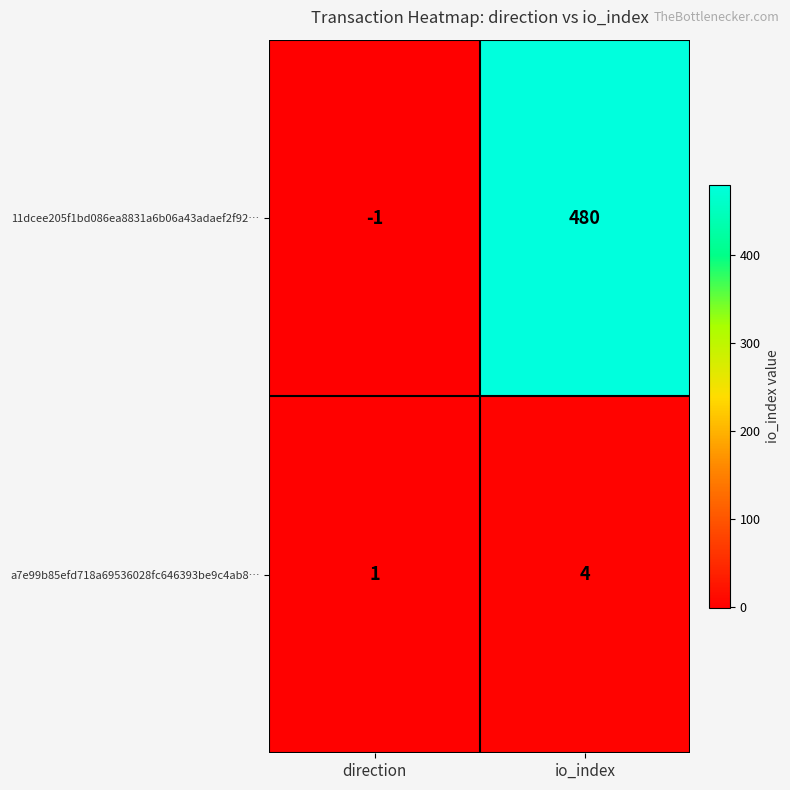

At io_index, list the series in order from smallest to largest.

a7e99b85efd718a69536028fc646393be9c4ab8…, 11dcee205f1bd086ea8831a6b06a43adaef2f92…